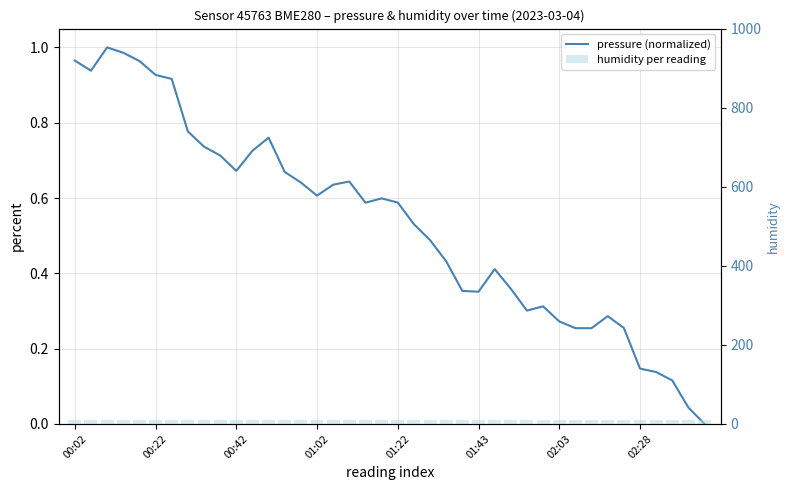

Which category has the lowest value in the humidity per reading series?

00:02